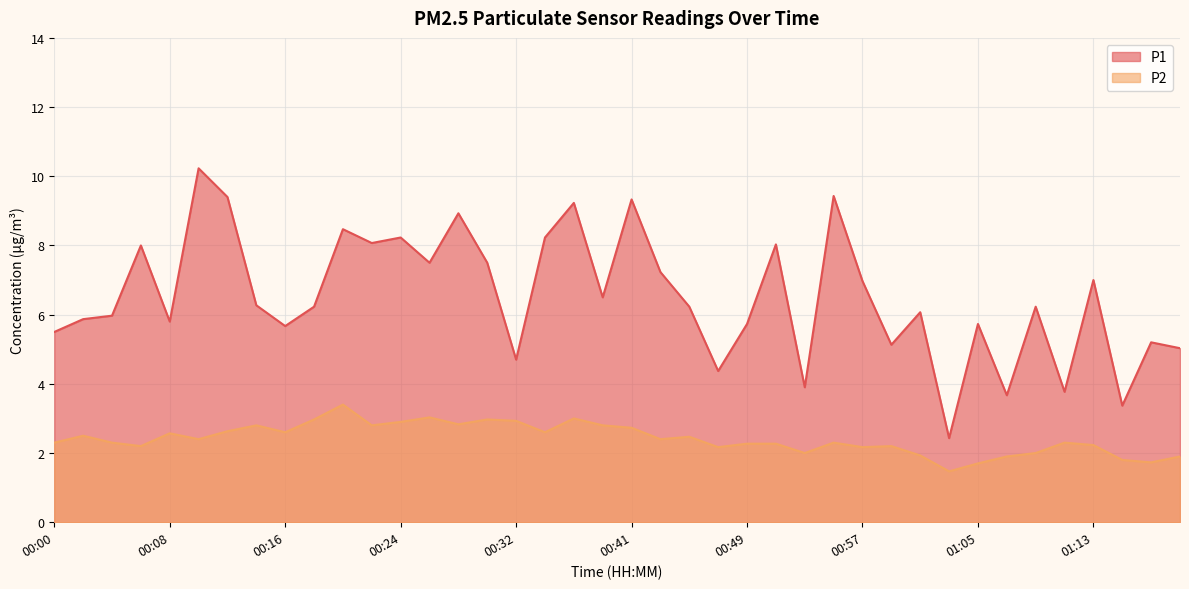

What are all the series names shown in the legend?

P1, P2